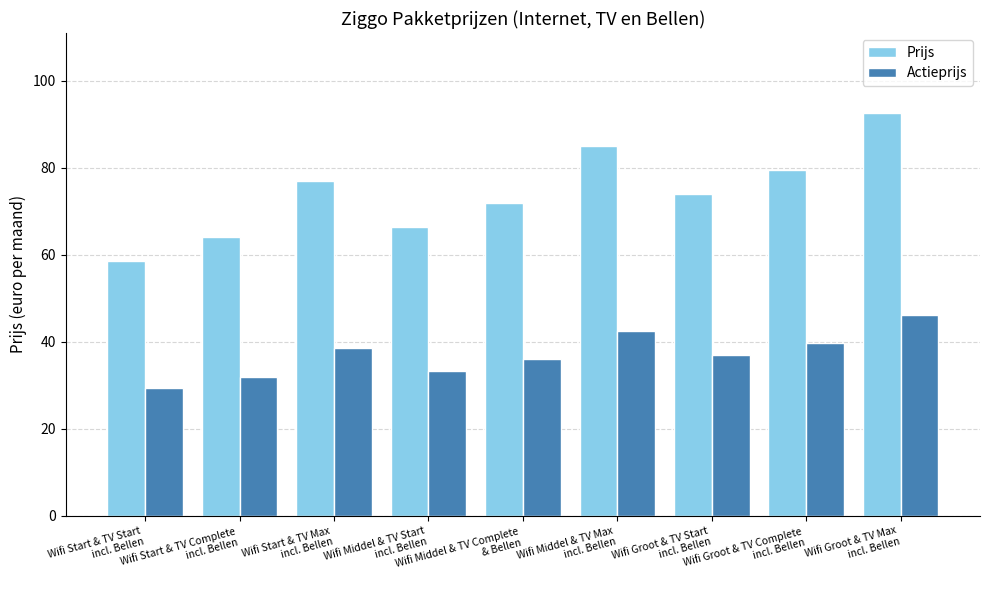

At which category does the chart reach its minimum across all series?

Wifi Start & TV Start
incl. Bellen